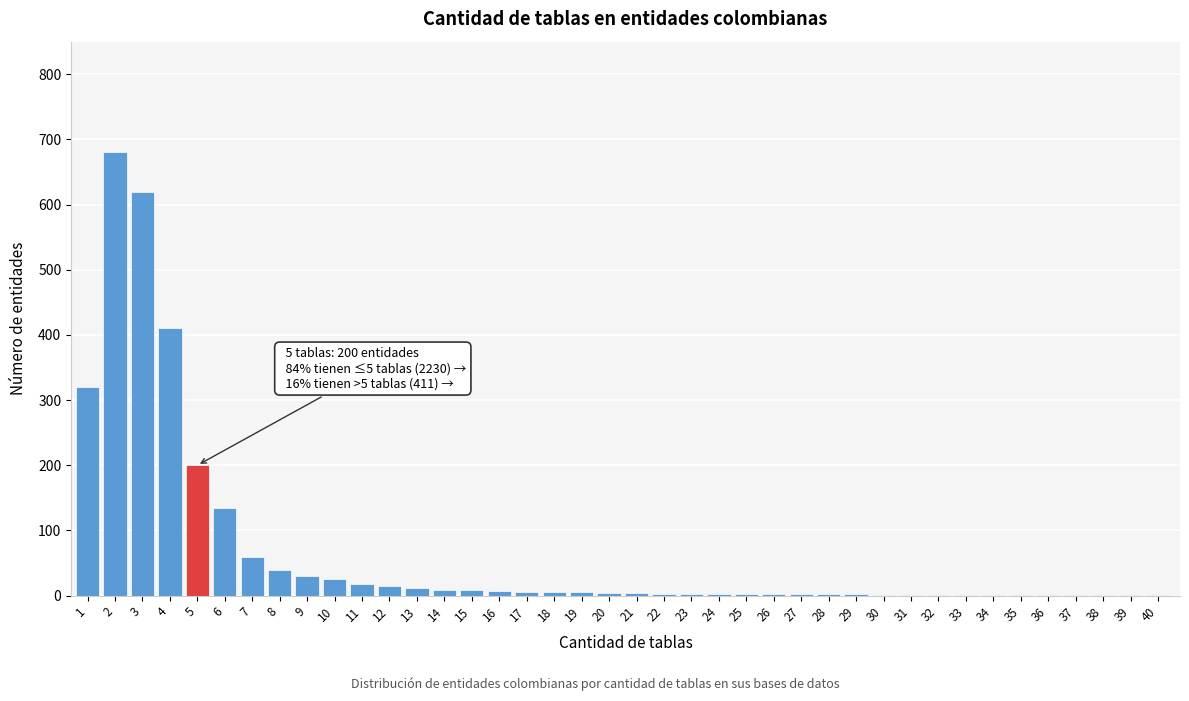

Is it true that the value at 7 is 60?

True